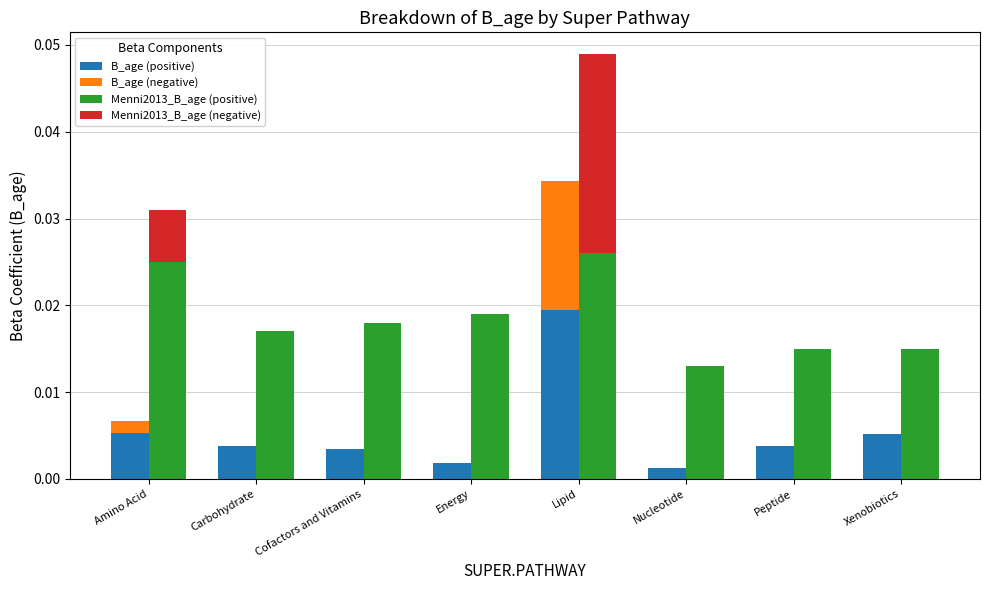

Which has a higher value, Amino Acid or Nucleotide?

Amino Acid